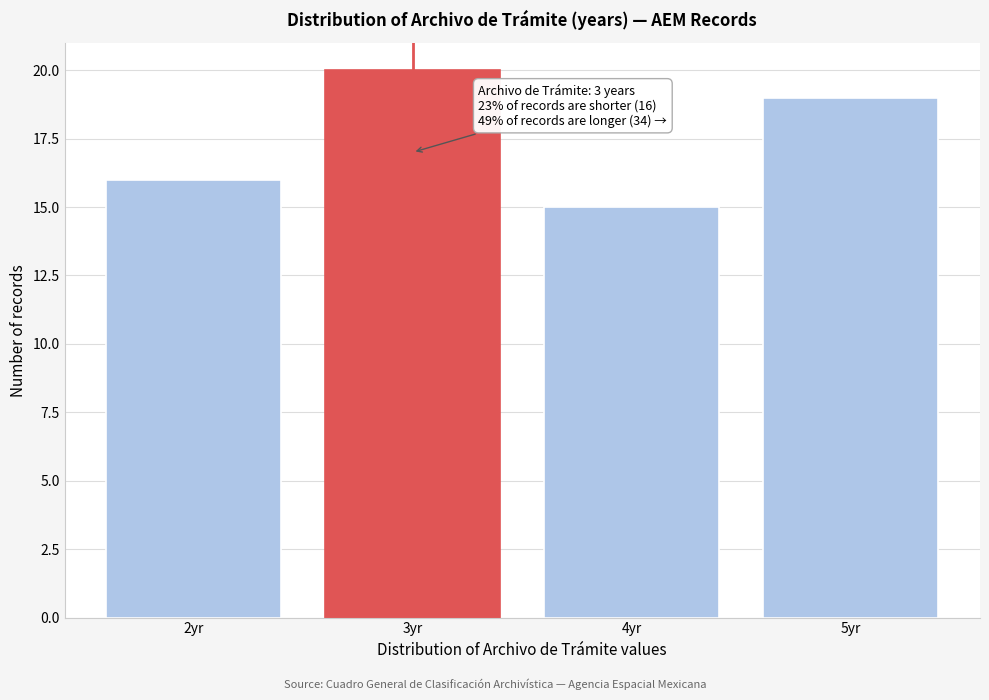

Reading right to left, what are all the values shown in this chart?

5yr=19	4yr=15	3yr=20	2yr=16